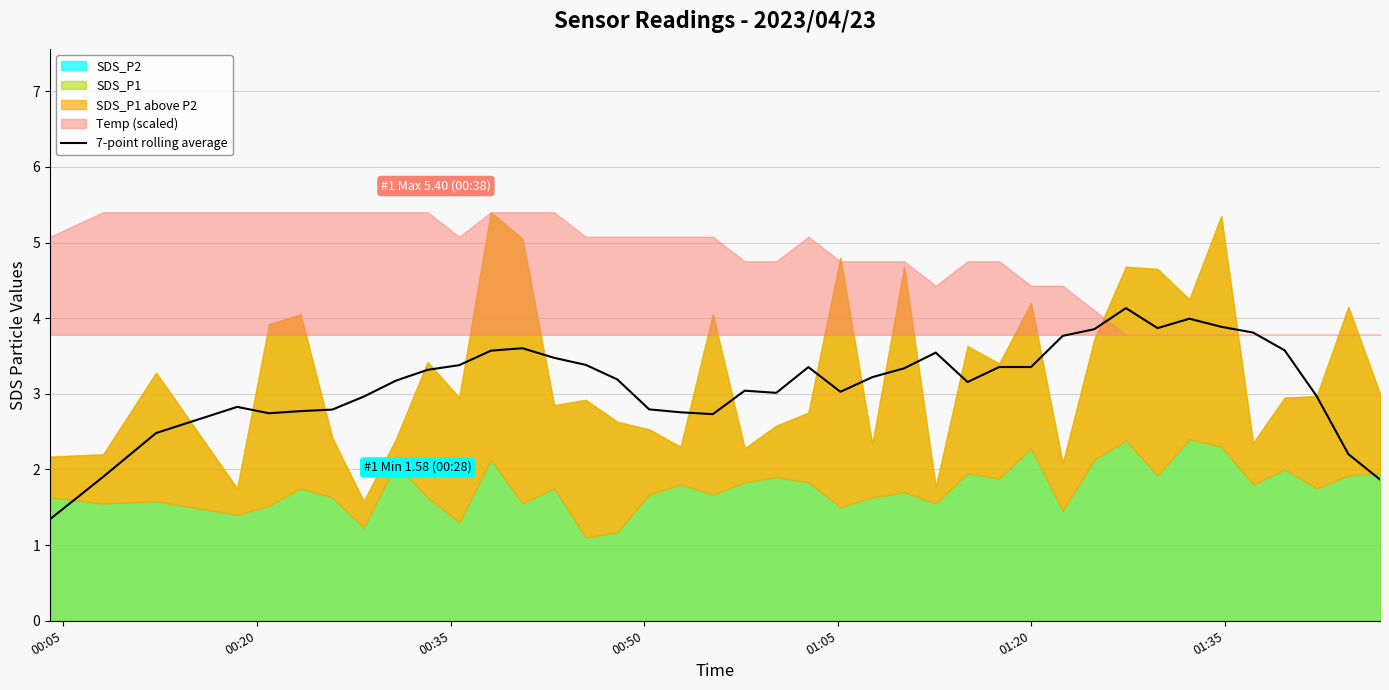

How many lines are shown in the chart?

1